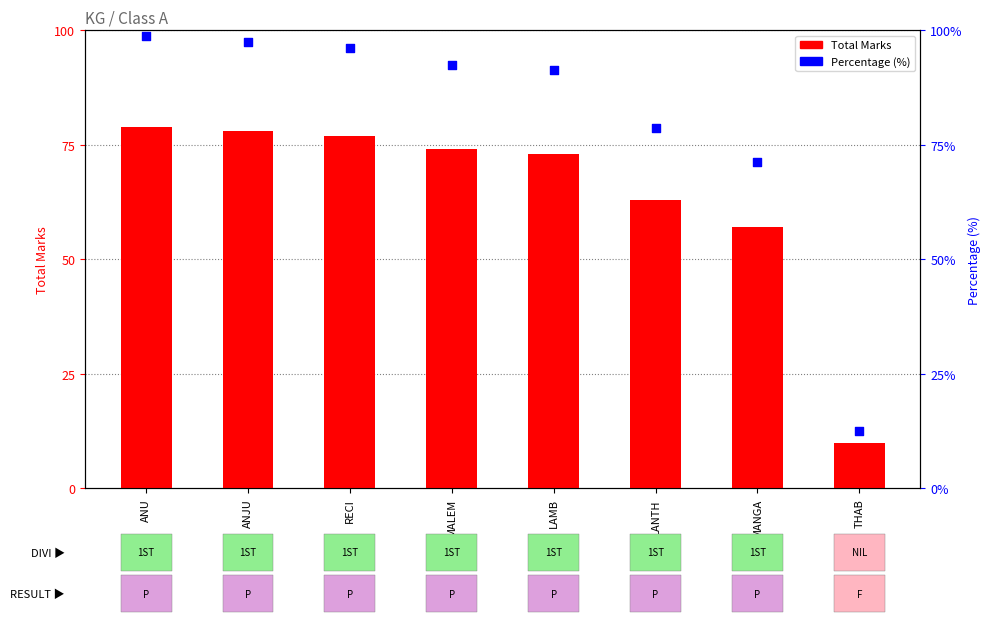

Which series has the largest total across all categories?

Percentage (%)